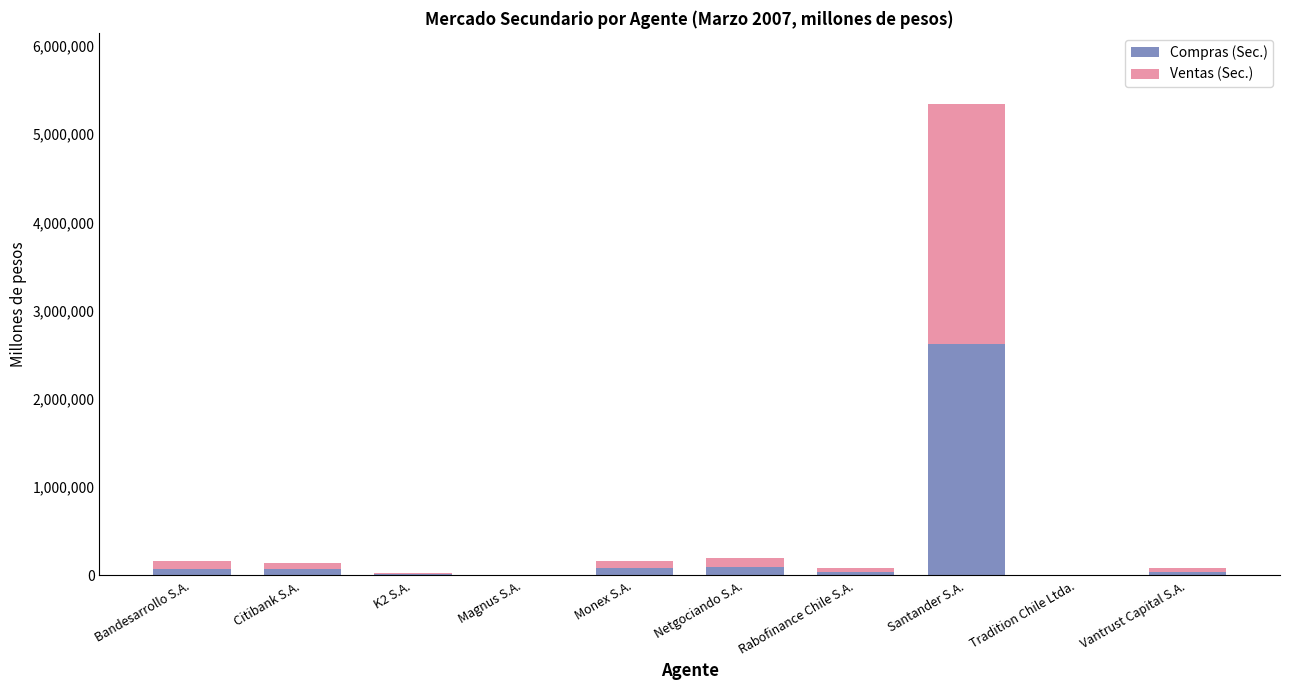

The Compras (Sec.) series shows 1210365.7 at Santander S.A.. True or false?

False